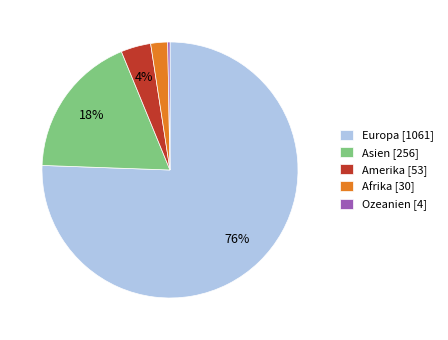

Which category has the biggest portion of the pie?

Europa